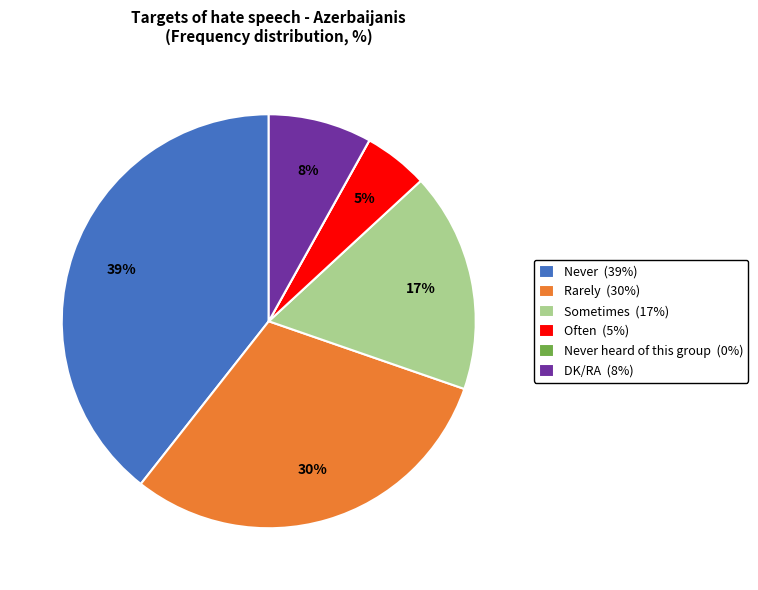

Which has a higher value, Sometimes (17%) or Rarely (30%)?

Rarely (30%)